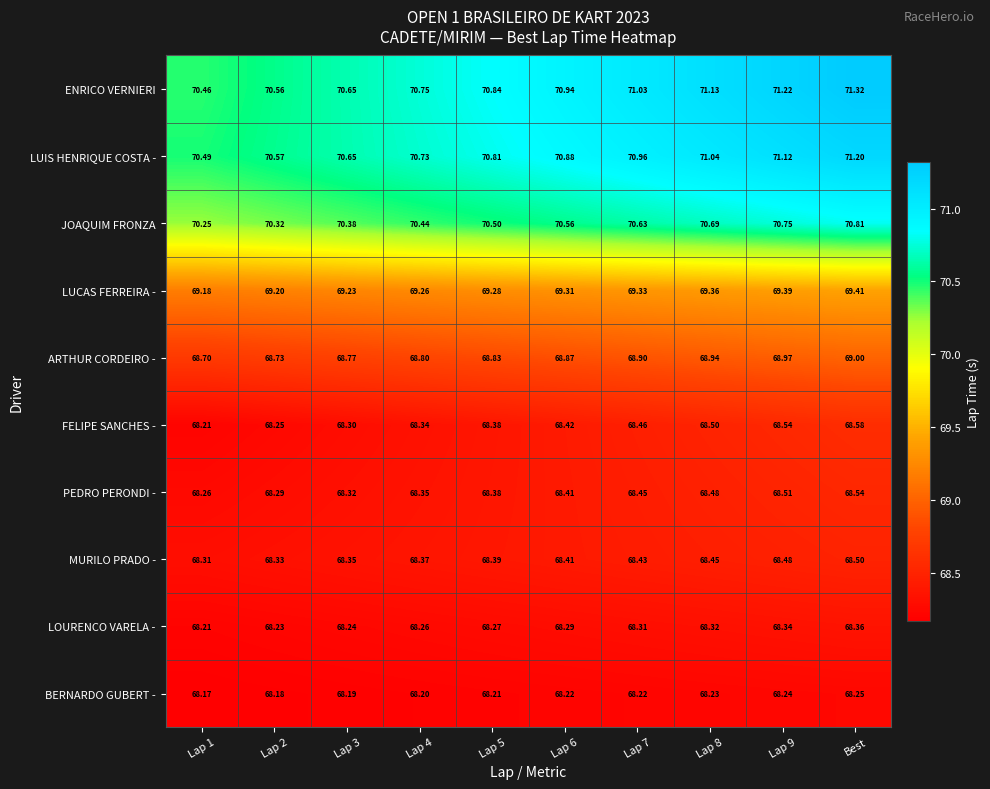

Which series changed the most between Lap 4 and Lap 8?

ENRICO VERNIERI